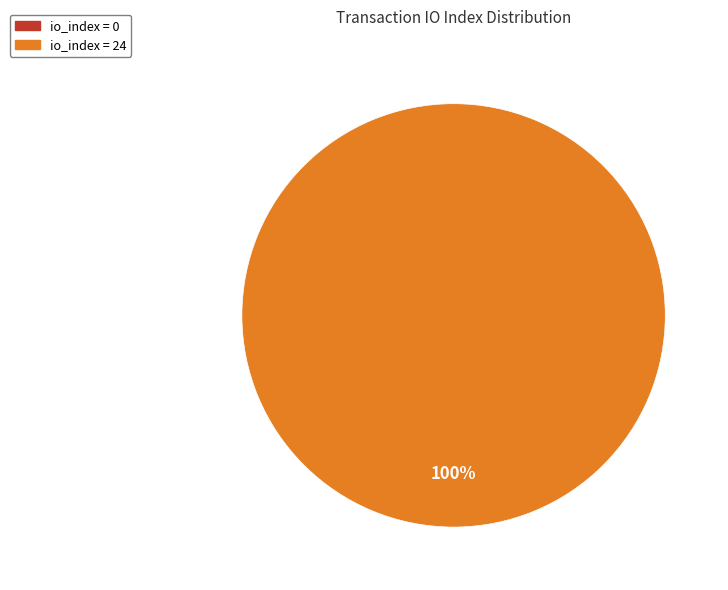

Does any single category account for the majority?

Yes